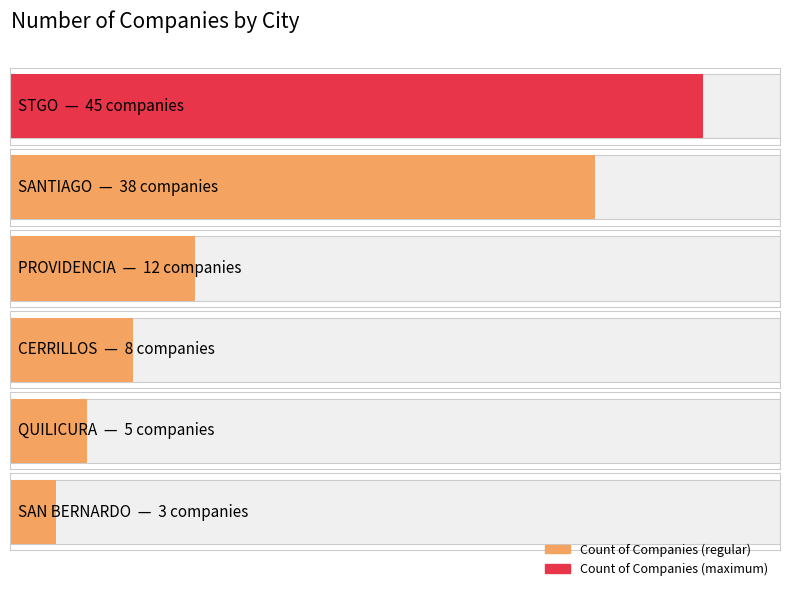

Reading left to right, list all the values displayed in this chart.

STGO=45	SANTIAGO=38	PROVIDENCIA=12	CERRILLOS=8	QUILICURA=5	SAN BERNARDO=3